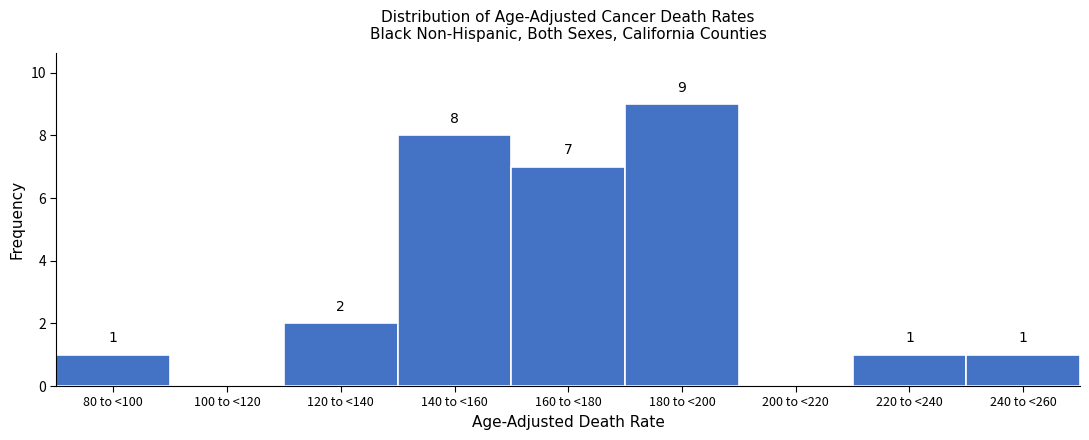

Reading right to left, transcribe all the data shown in this chart.

240 to <260=1	220 to <240=1	200 to <220=0	180 to <200=9	160 to <180=7	140 to <160=8	120 to <140=2	100 to <120=0	80 to <100=1